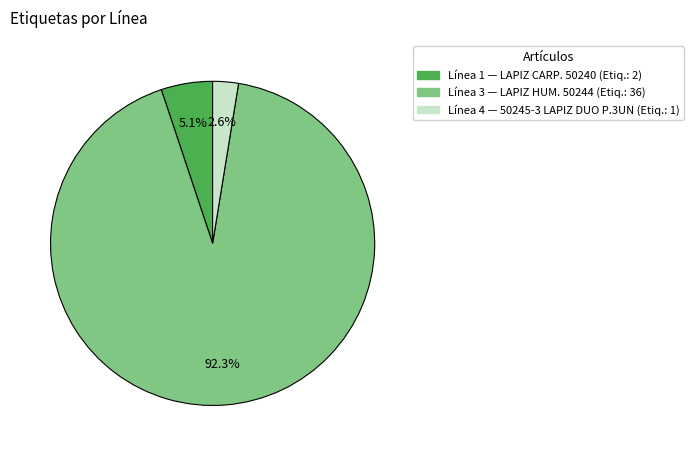

Is there a majority slice in this chart?

Yes